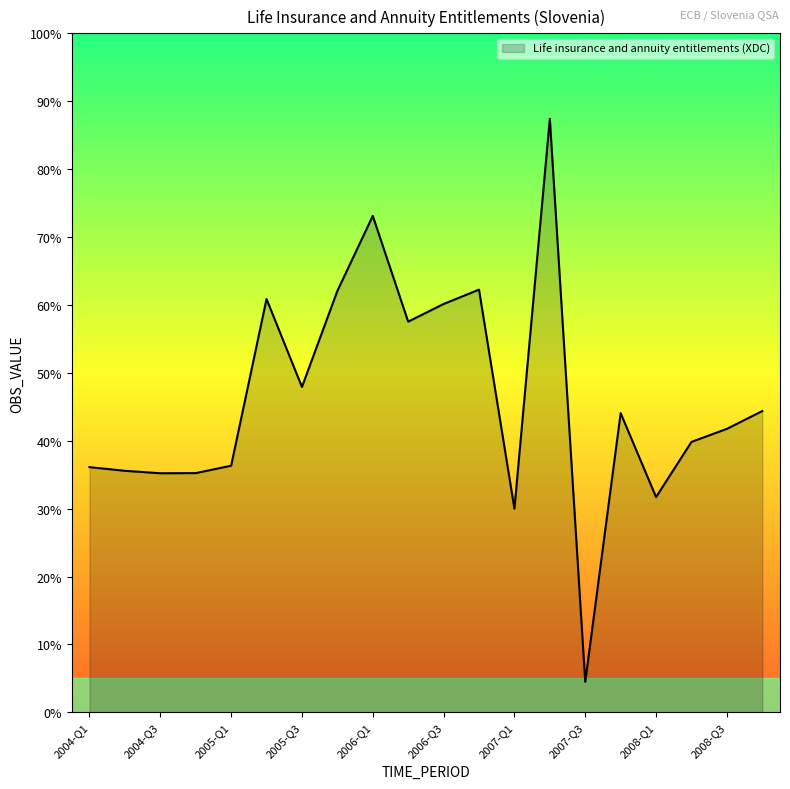

What is the difference between the maximum and minimum values?

82.9